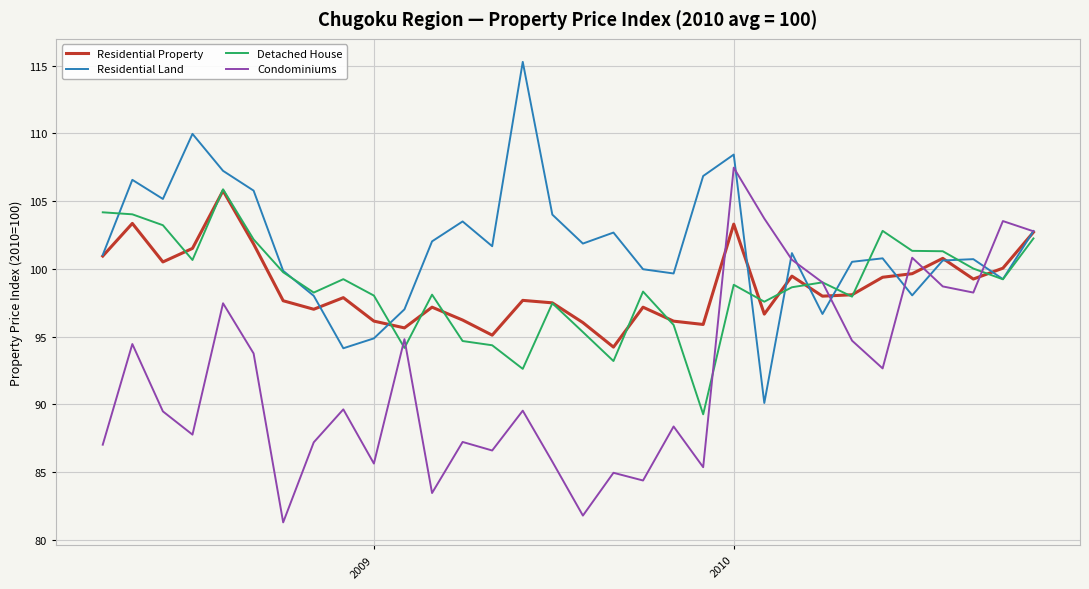

Which series has the largest total across all categories?

Residential Land